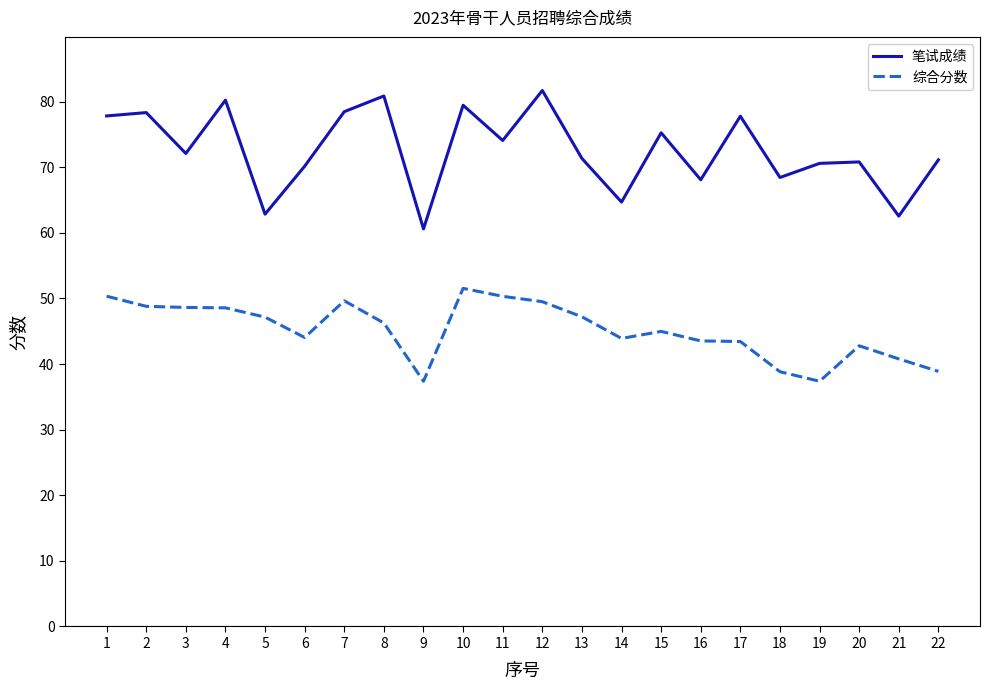

What is the total value across all series at 6?

114.2